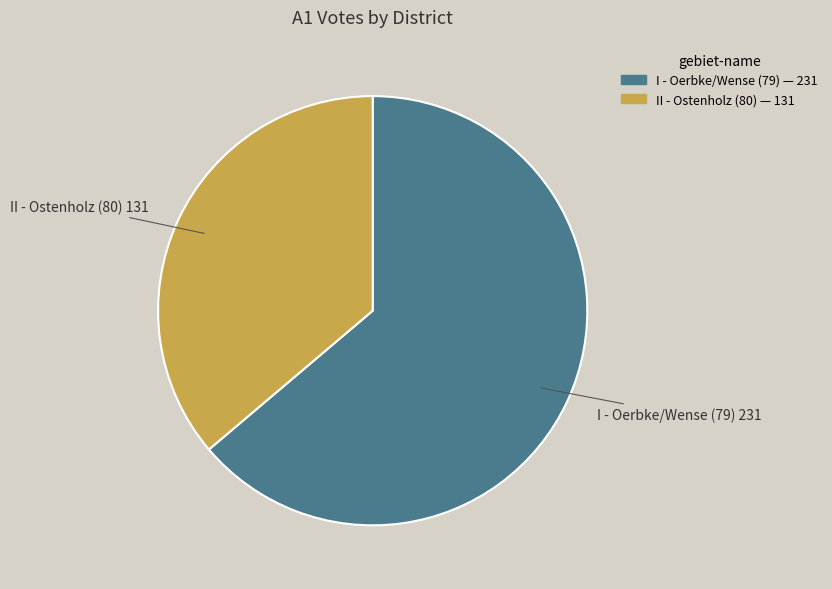

Is there any slice that represents more than half of the pie?

Yes